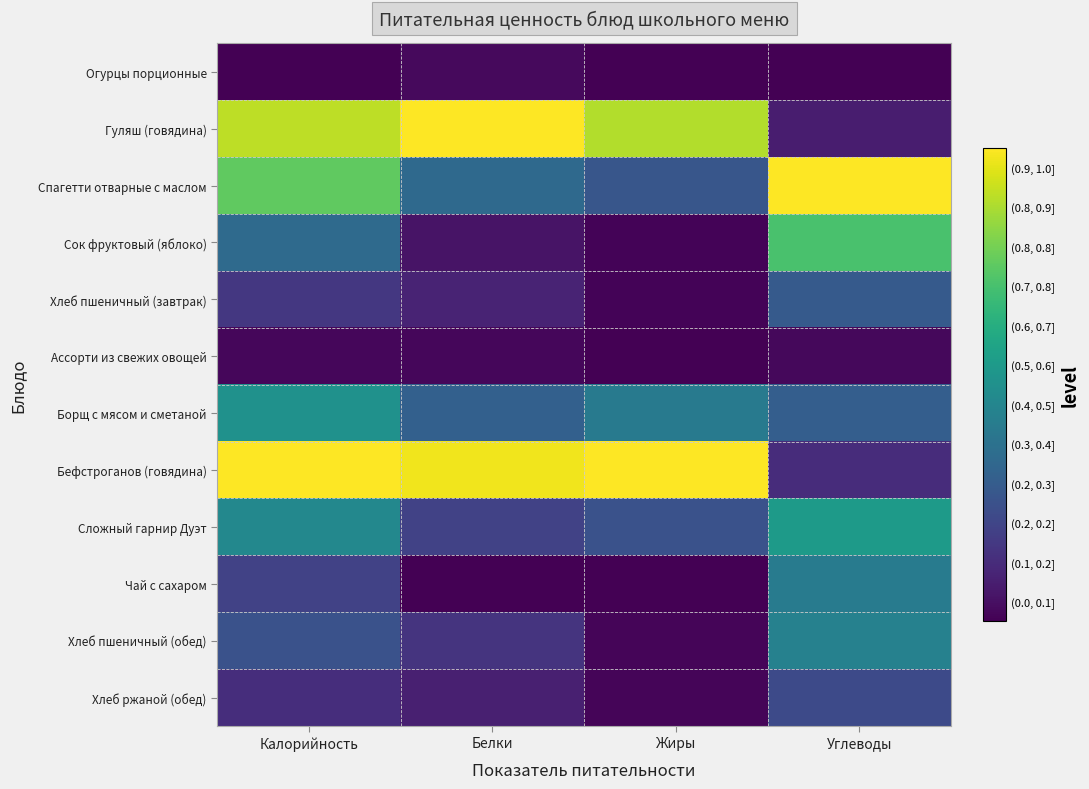

Between Жиры and Белки, which is larger?

Белки